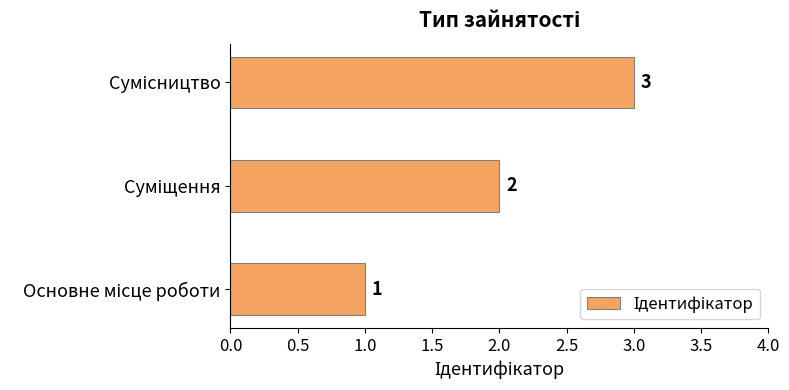

Count the values in the range 1 to 3.

3